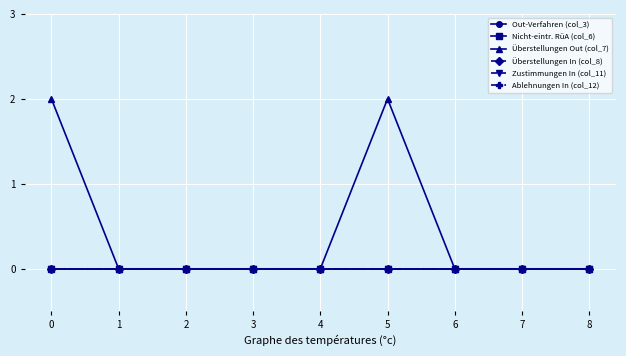

How many lines are shown in the chart?

6